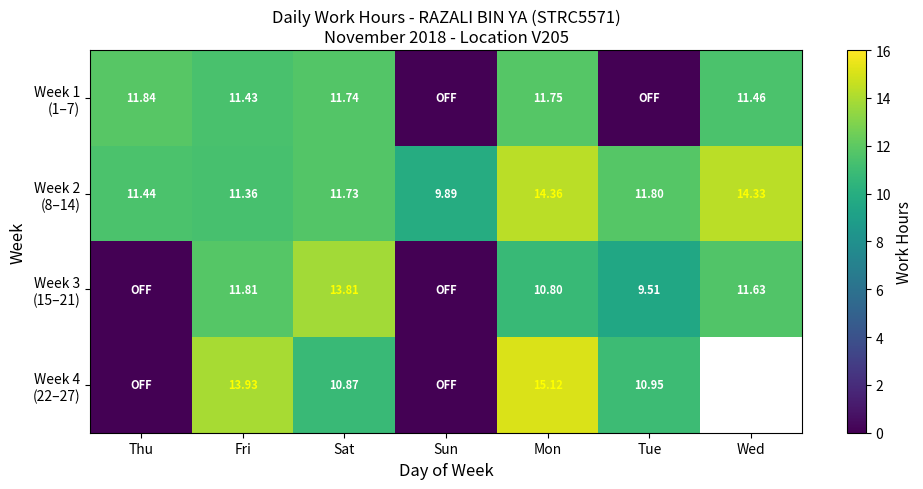

Is the value of Week 1 (1–7) at Sat greater than the value of Week 3 (15–21) at Thu?

Yes